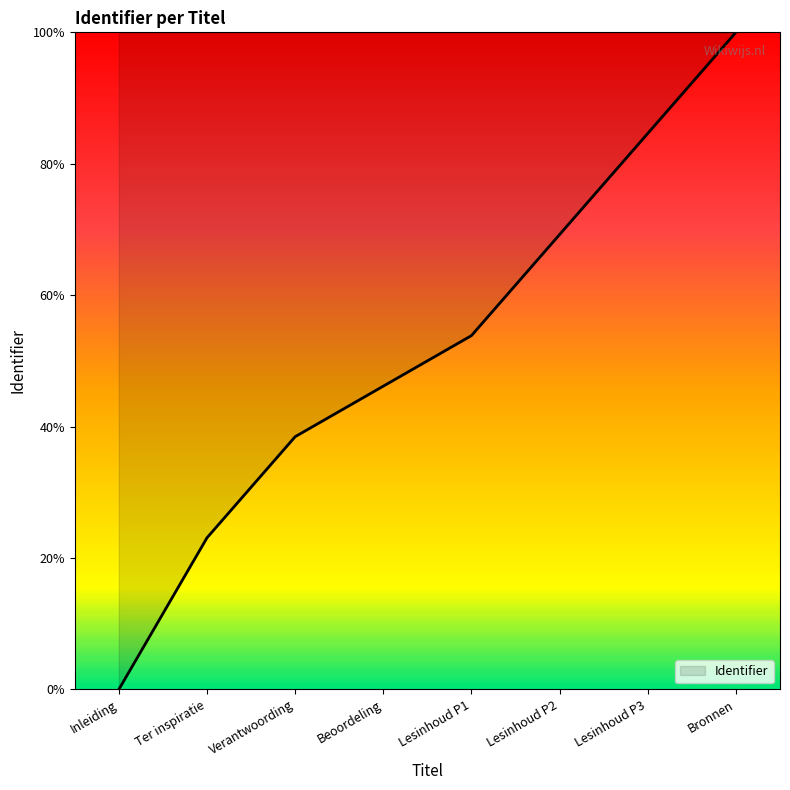

What position from the left is Lesinhoud P2?

6